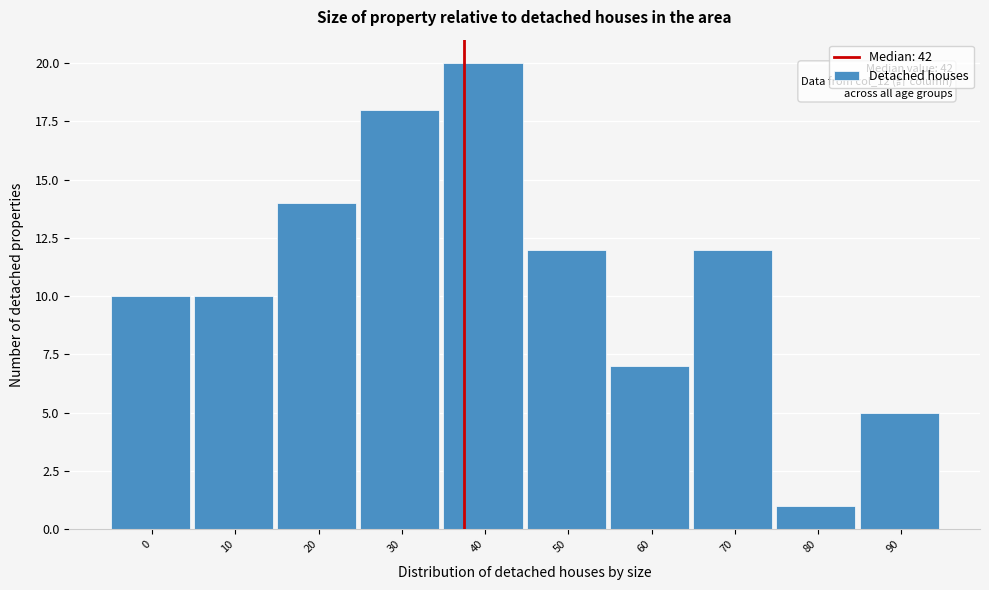

Reading left to right, extract all data points from this chart.

0=10	10=10	20=14	30=18	40=20	50=12	60=7	70=12	80=1	90=5